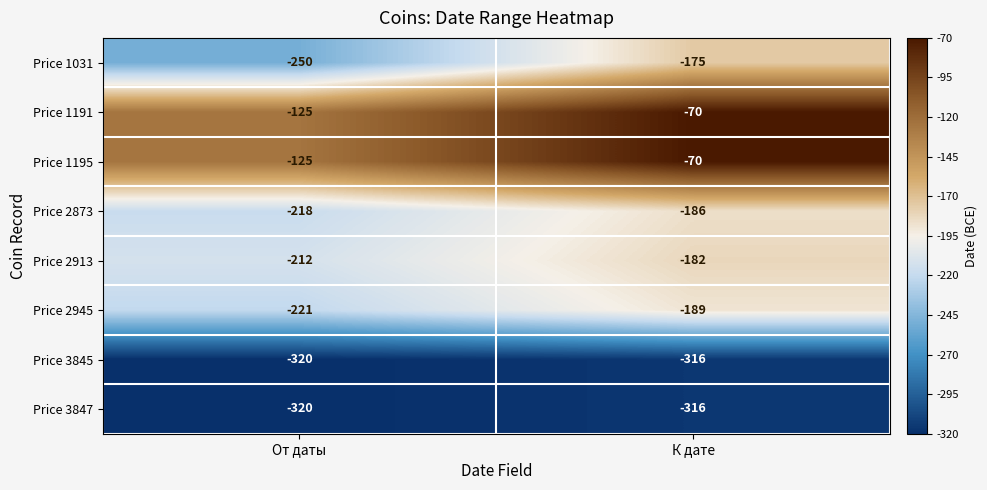

What is the total value across all series at От даты?

-1791